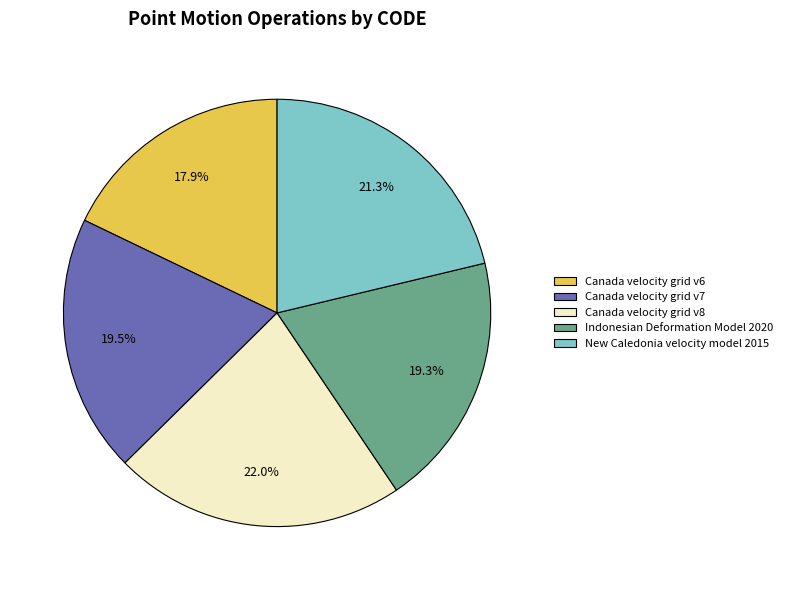

Is it true that New Caledonia velocity model 2015 is 28% of the pie?

False